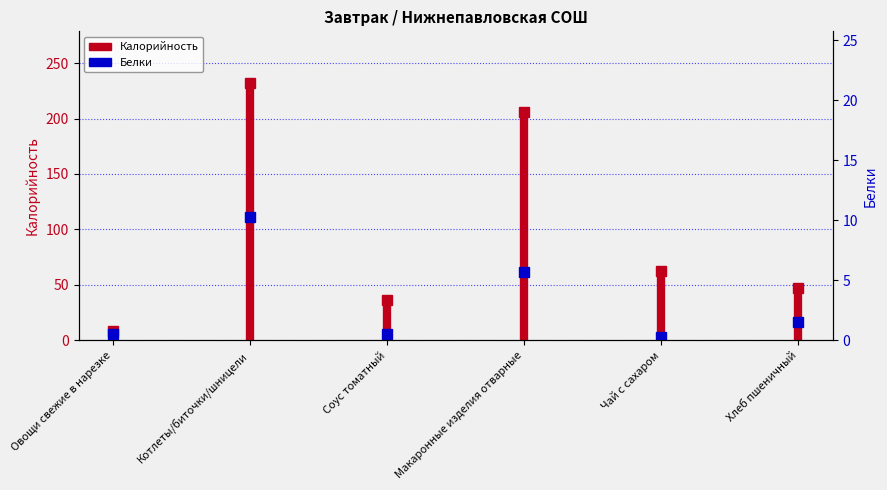

The chart shows a value of 8.6 at Макаронные изделия отварные. True or false?

False